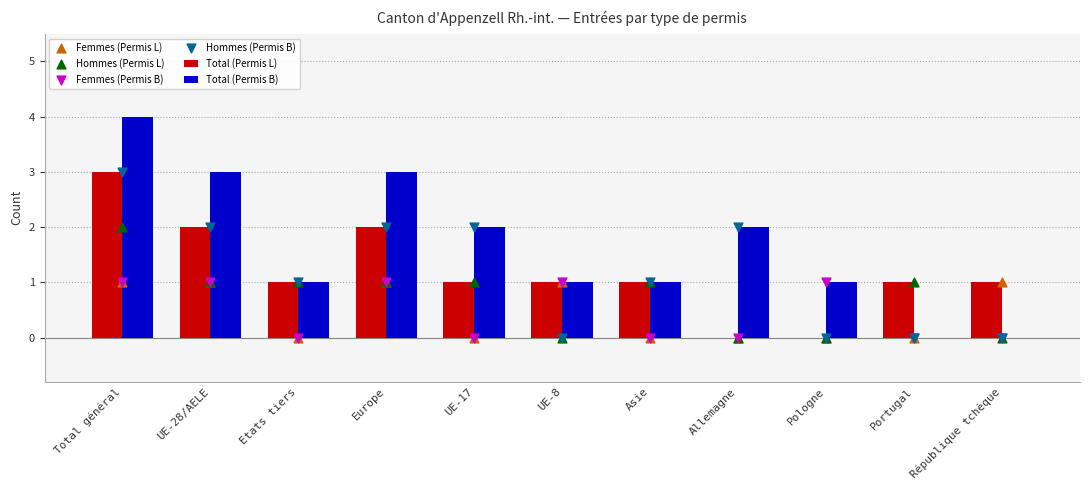

What is the total value across all series at UE-8?

4